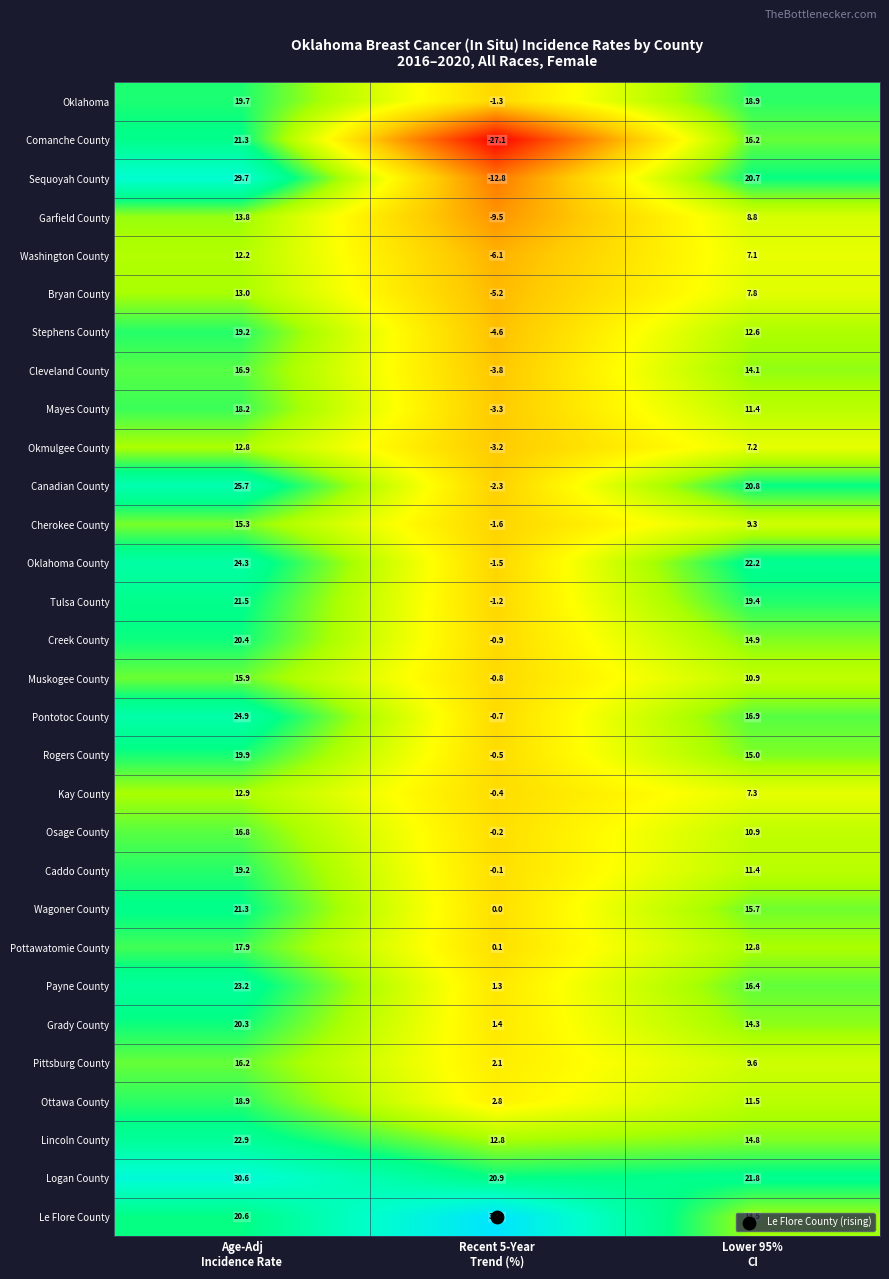

Which series has the largest total across all categories?

Logan County